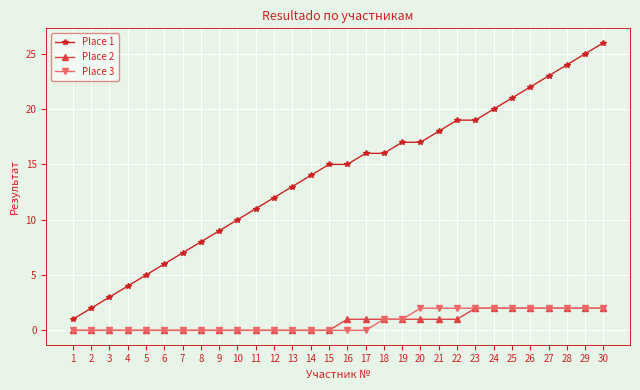

Which category has the lowest value in the Place 1 series?

1